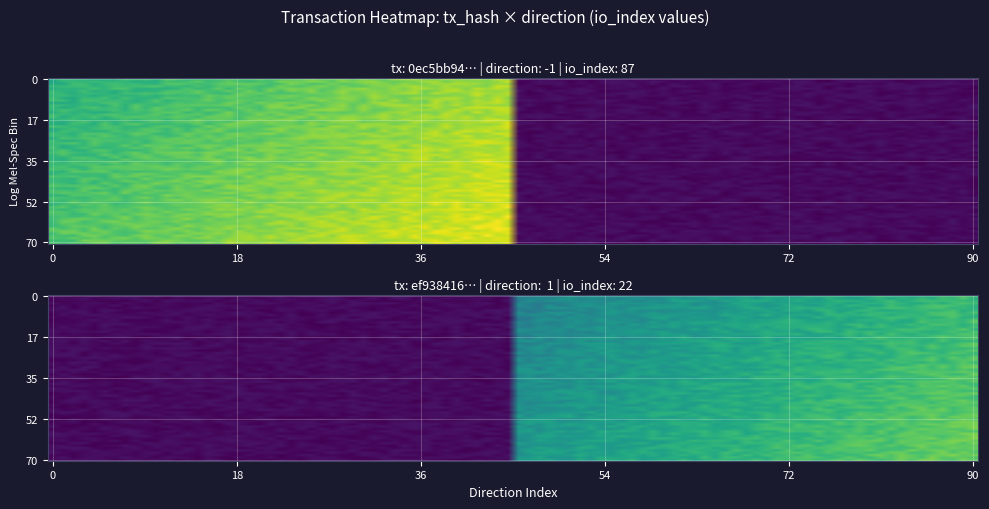

Which series has the largest total across all categories?

0ec5bb94ffe0861d70a56ff5be944c536548245